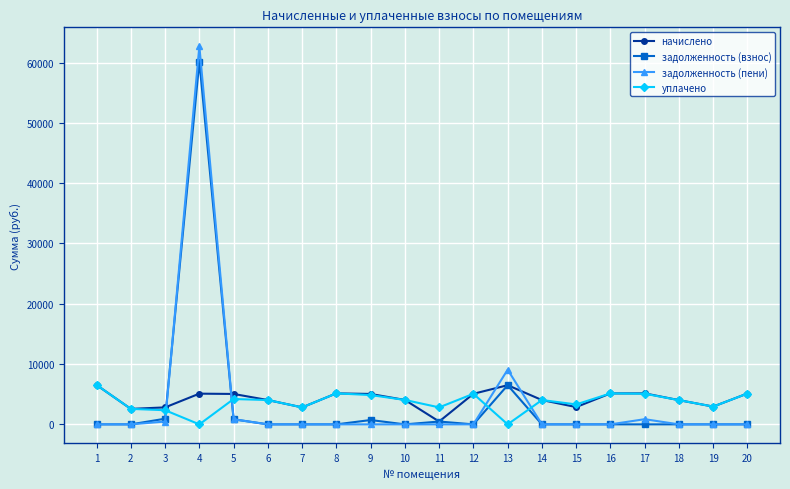

What is the spread (max minus min) of values at 17?

5141.9